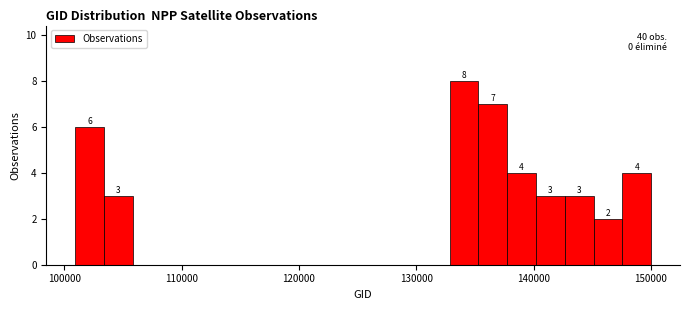

Read against the x-axis, roughly where is the centre of the tallest bar?

134000